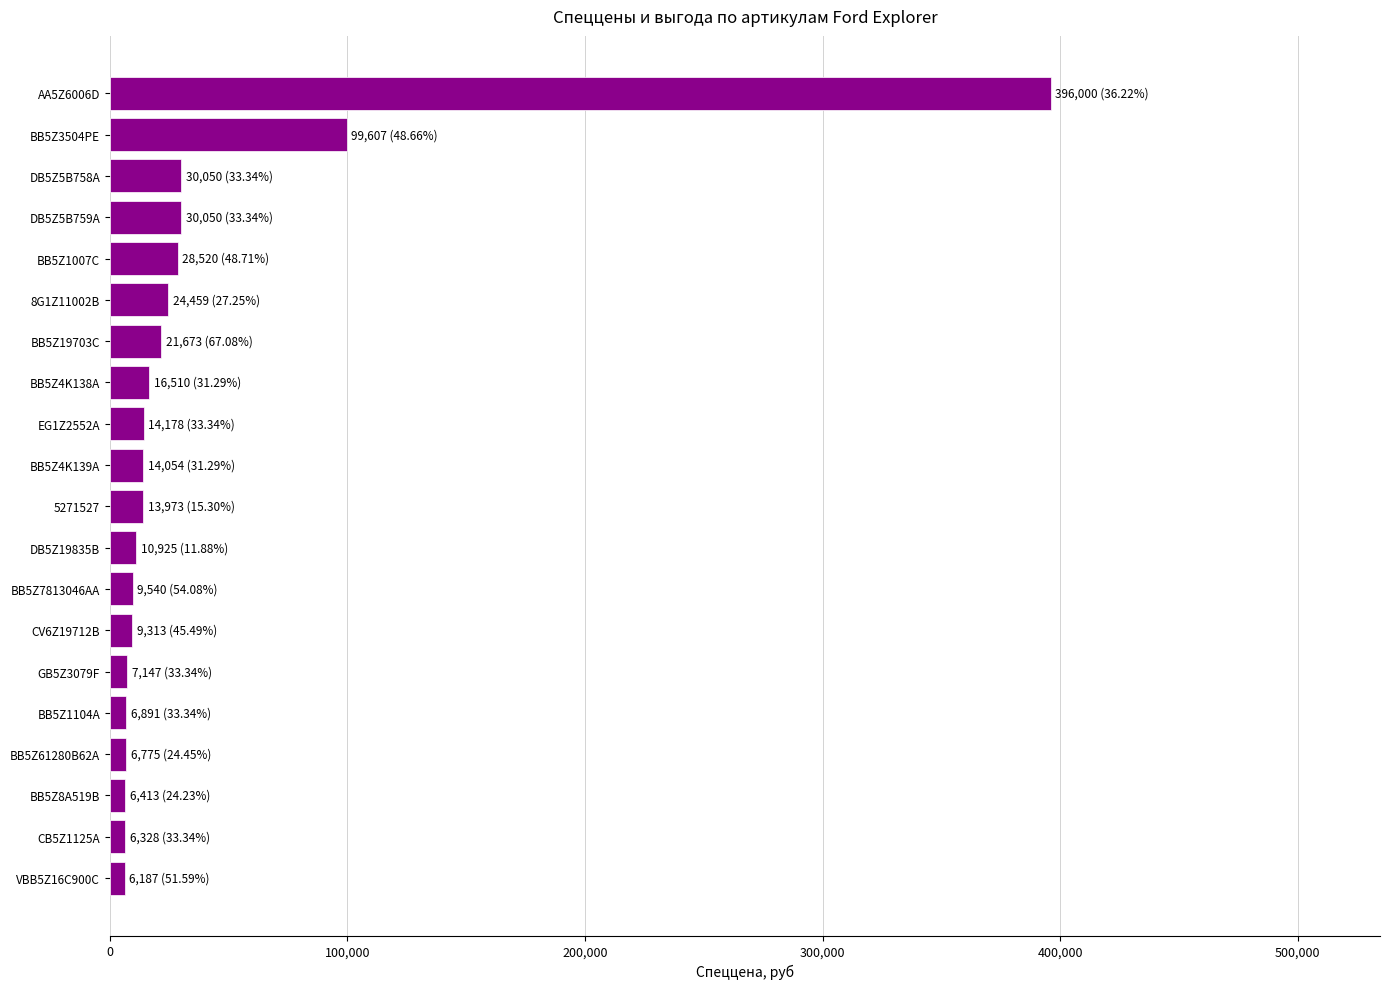

What is the change in value from DB5Z5B759A to BB5Z4K138A?

-13540.2